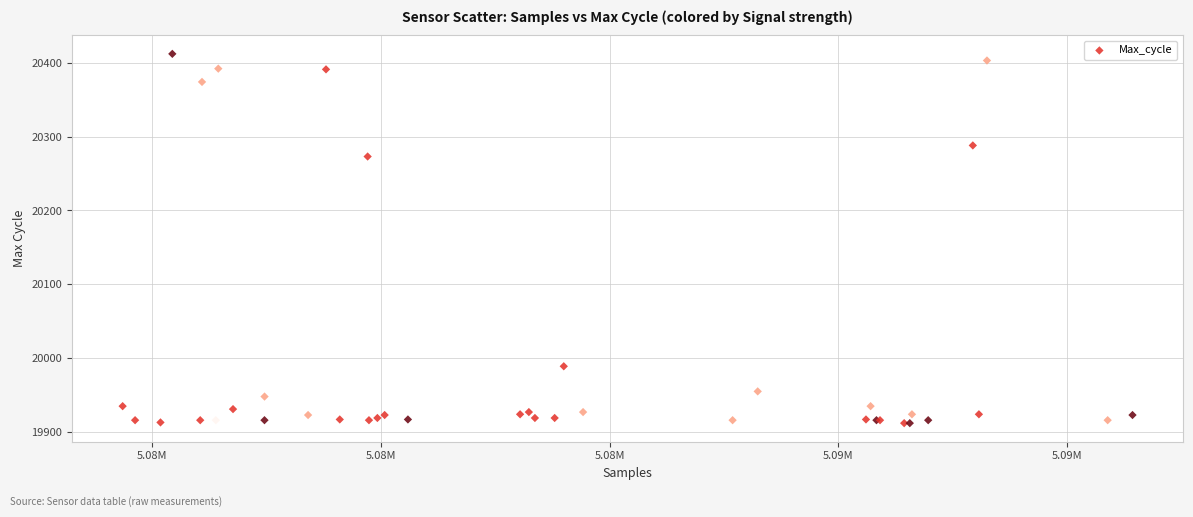

What Y value in the scatter plot is closest to 20162?

20273